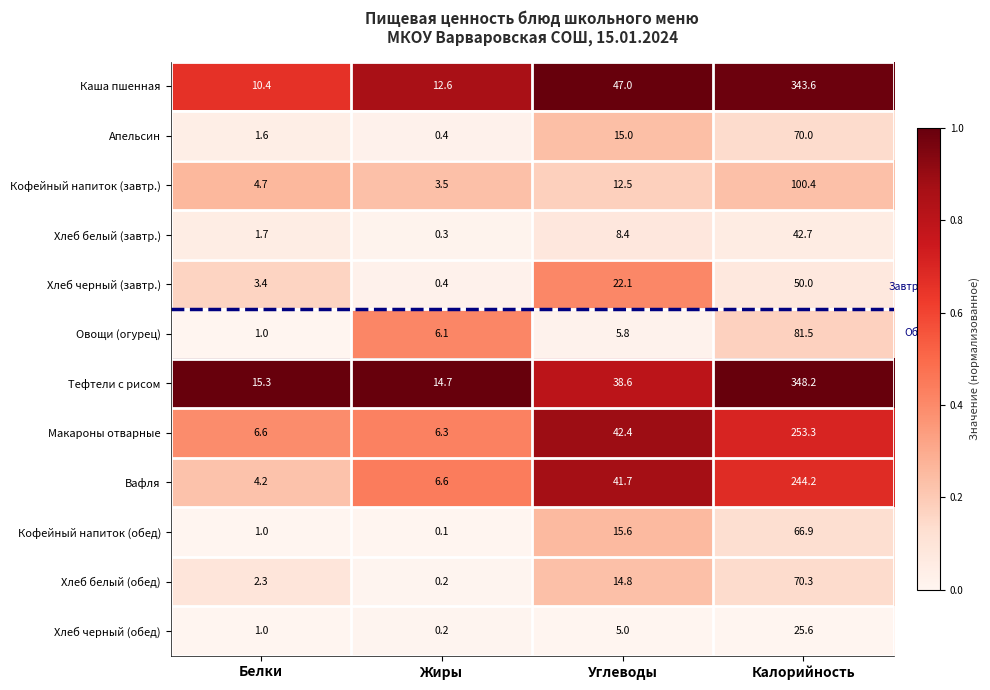

The Хлеб черный (завтр.) series shows 3.4 at Белки. True or false?

True